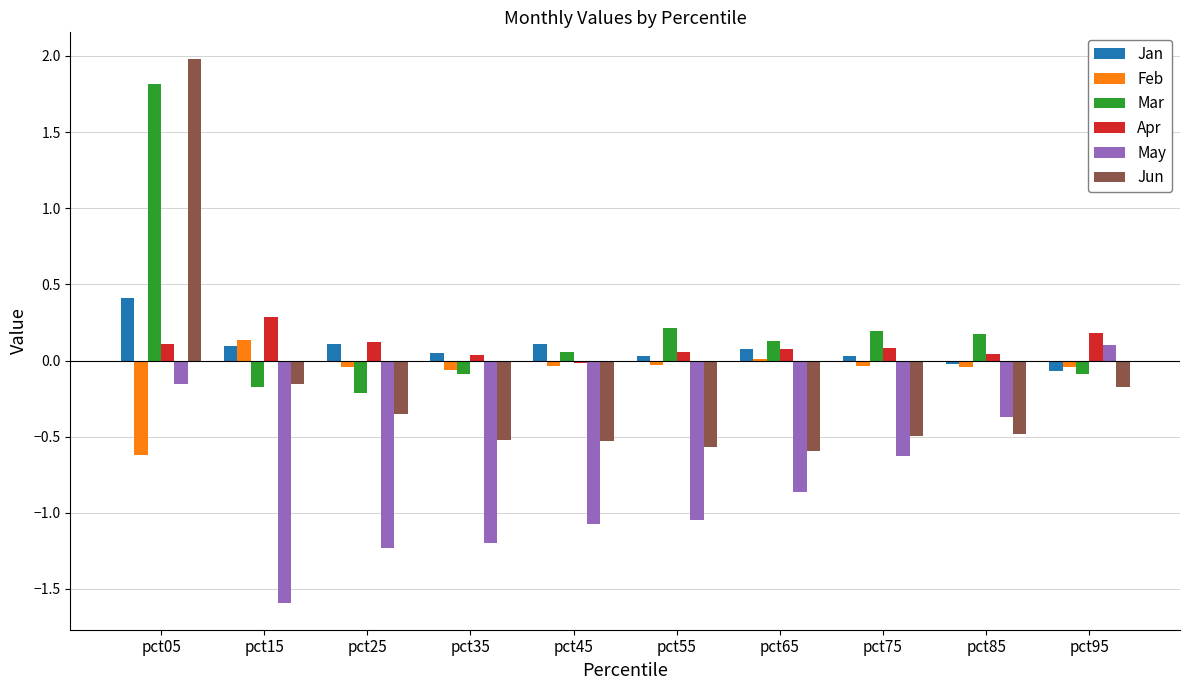

What are all the series names shown in the legend?

Jan, Feb, Mar, Apr, May, Jun